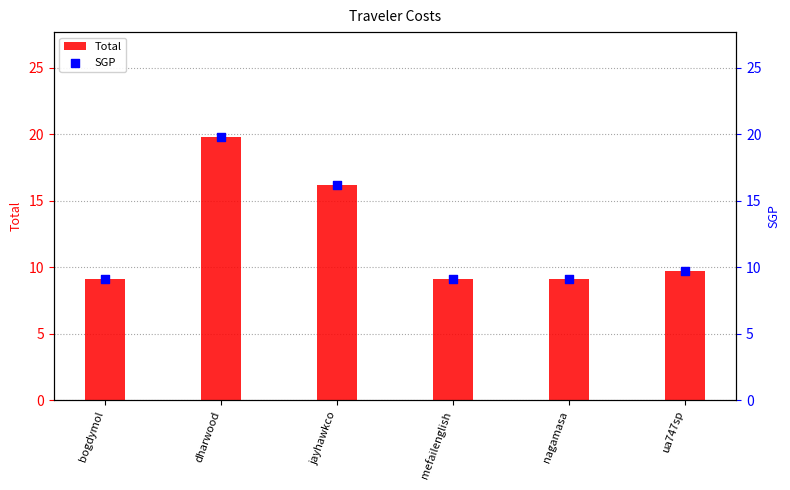

What is the total value across all series at dharwood?

39.5